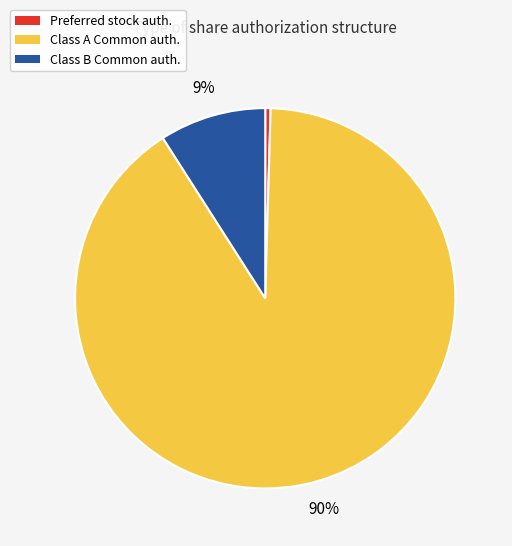

What is the majority slice?

Class A Common auth.